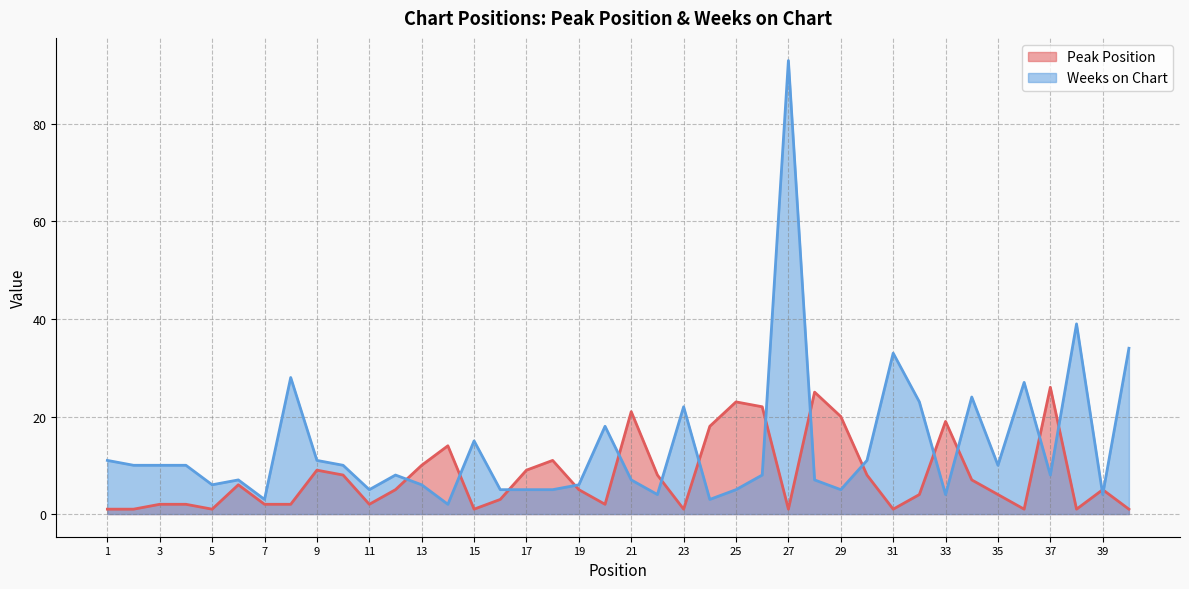

Rank the series by their average value, from lowest to highest.

Peak Position, Weeks on Chart